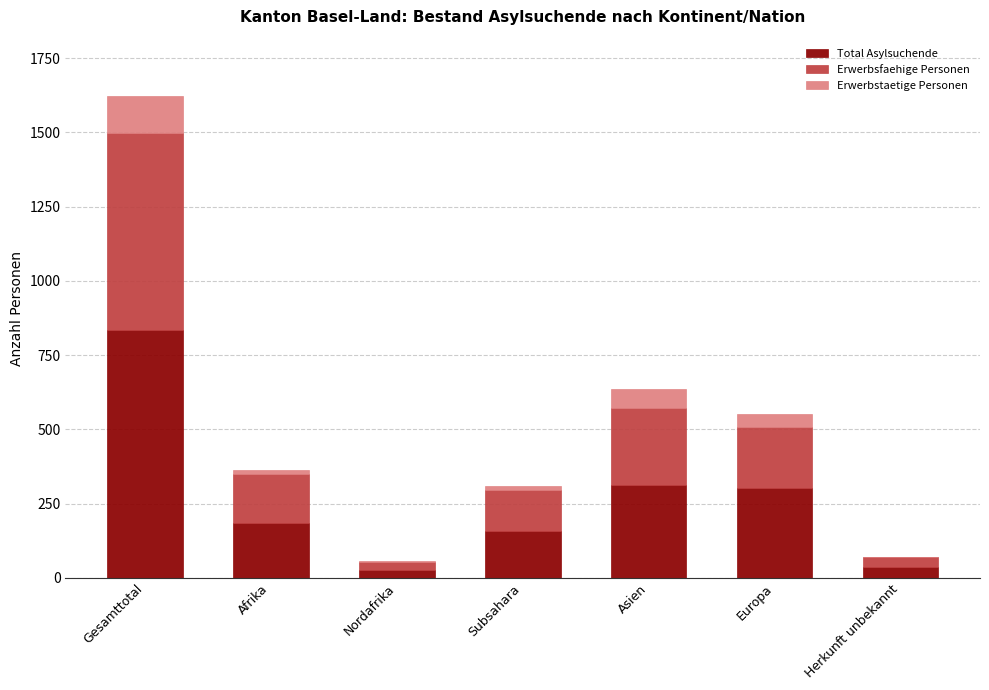

Does the chart contain stacked bars?

Yes